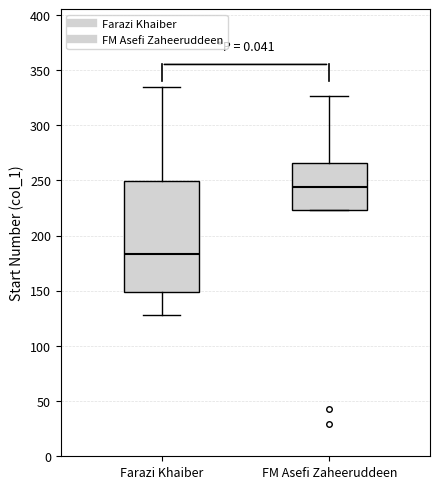

Where is the lower edge of the box for Farazi Khaiber on the y-axis? The values are not printed on the chart, so give them approximately, as read against the axis.

150